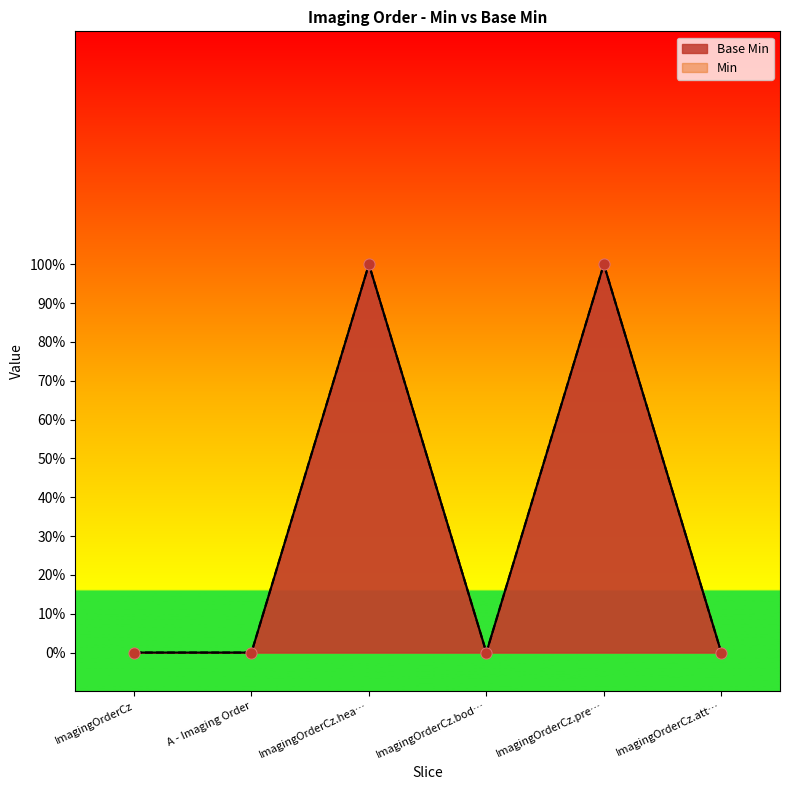

Which series contains the lowest Y value?

Base Min